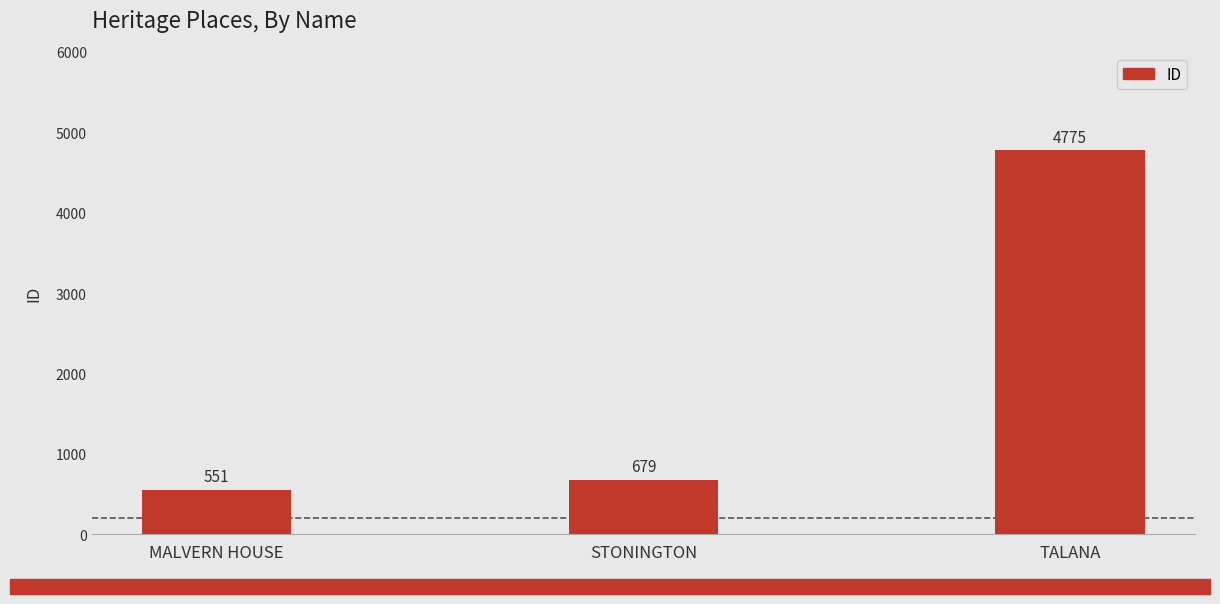

What is the change in value from MALVERN HOUSE to STONINGTON?

+128